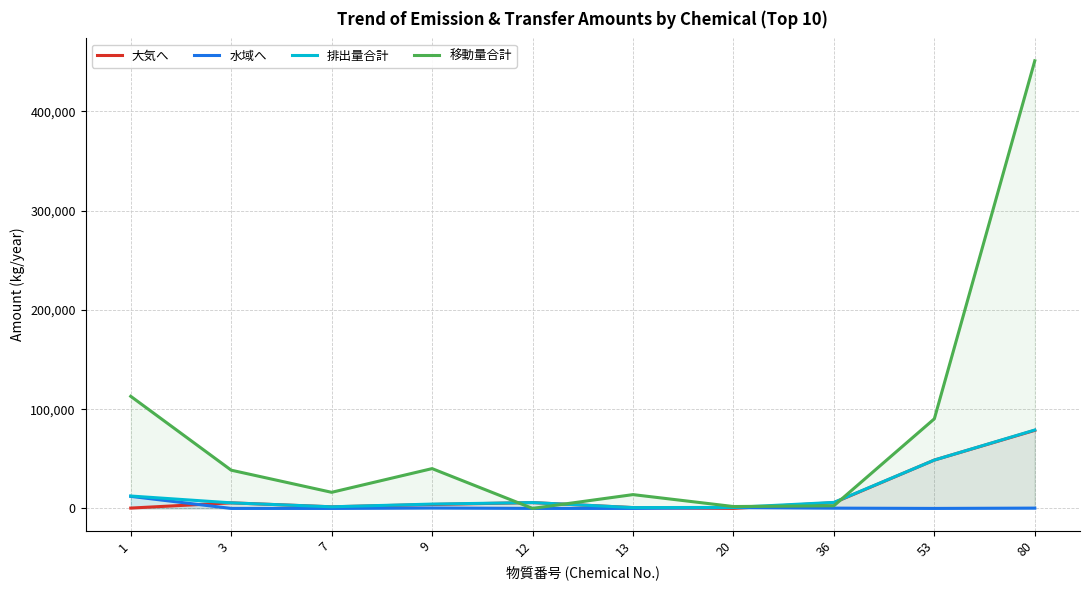

List the labels in order of 移動量合計 value, largest first.

80, 1, 53, 9, 3, 7, 13, 36, 20, 12